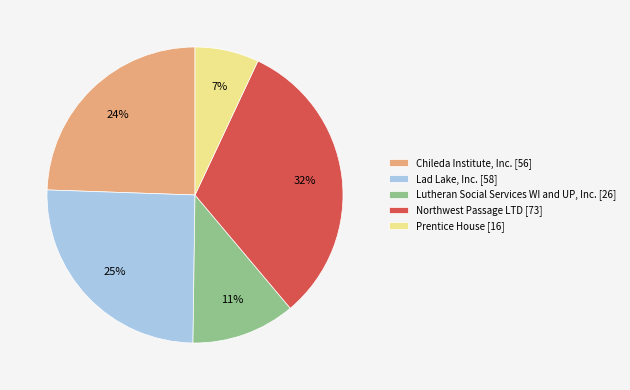

True or false: Lad Lake, Inc. accounts for 17% of the total.

False